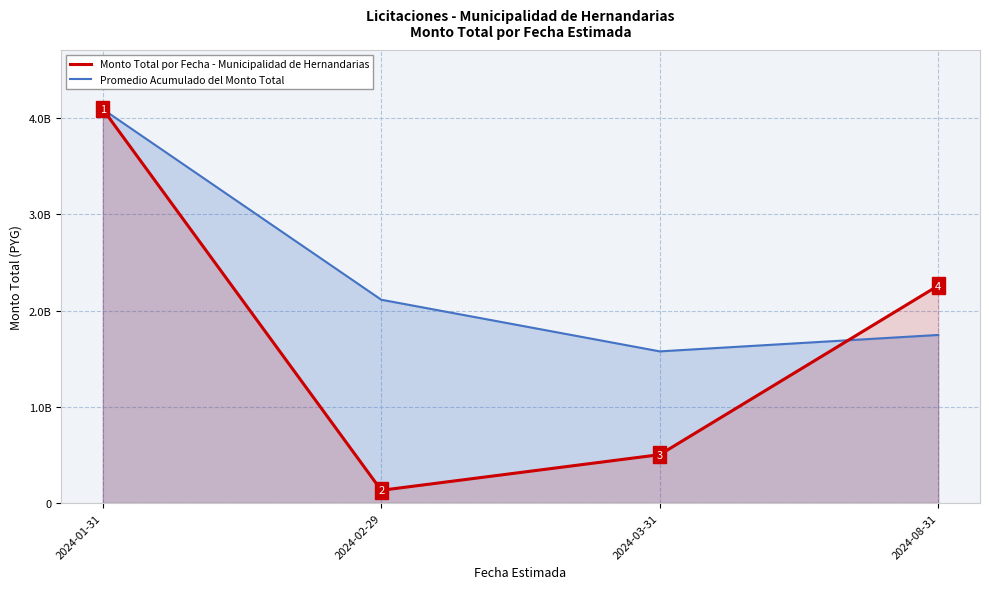

Does the chart display data point markers on the line(s)?

No